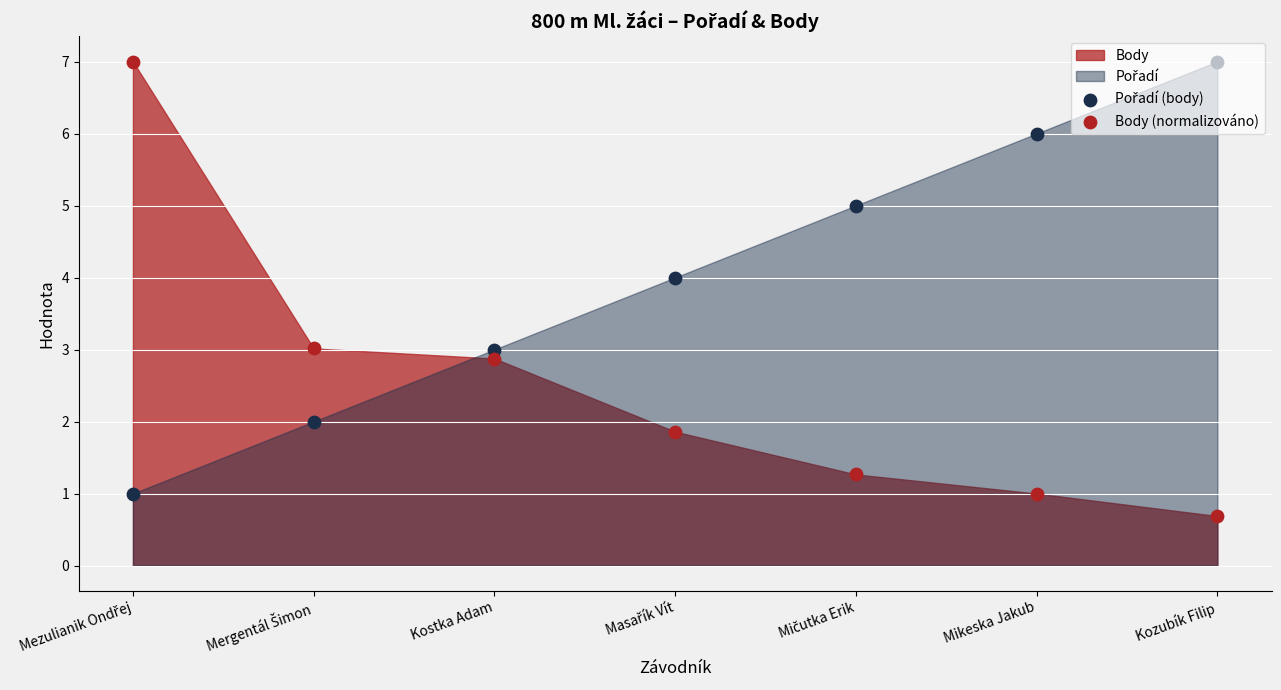

At how many categories does at least one series exceed 5?

3